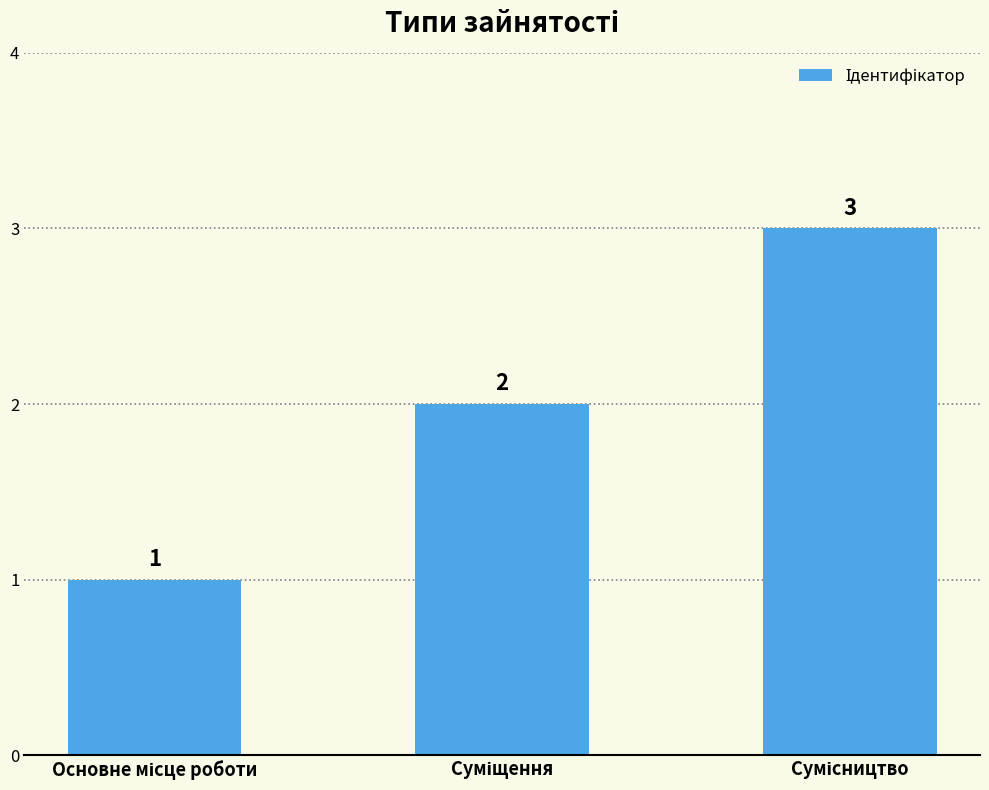

How many values are between 1 and 3?

3